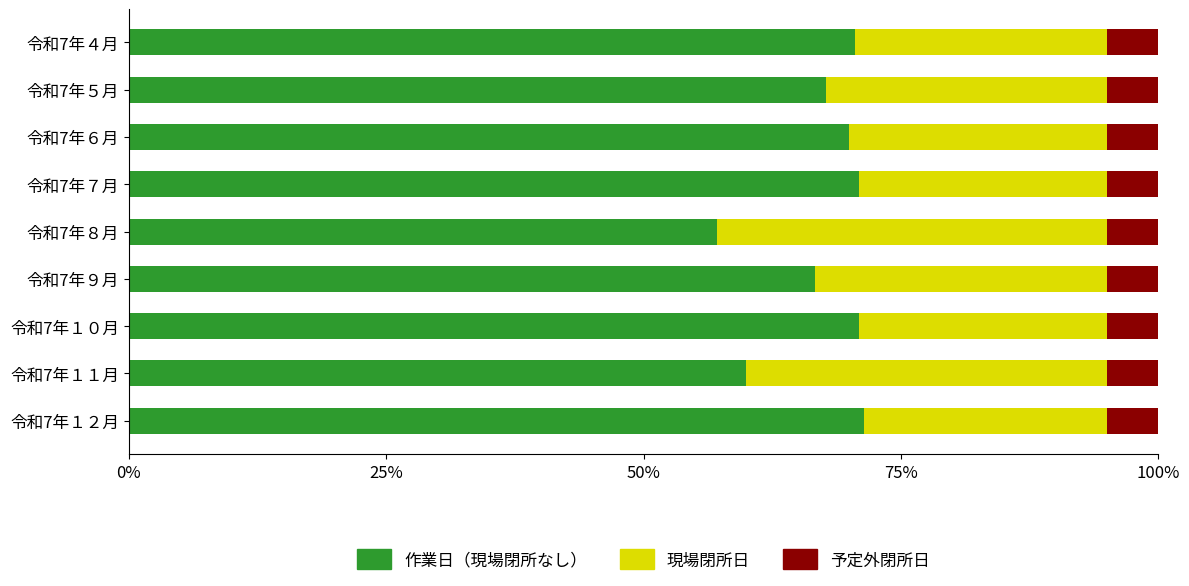

What is the lowest value of the 作業日（現場閉所なし） series?

57.1